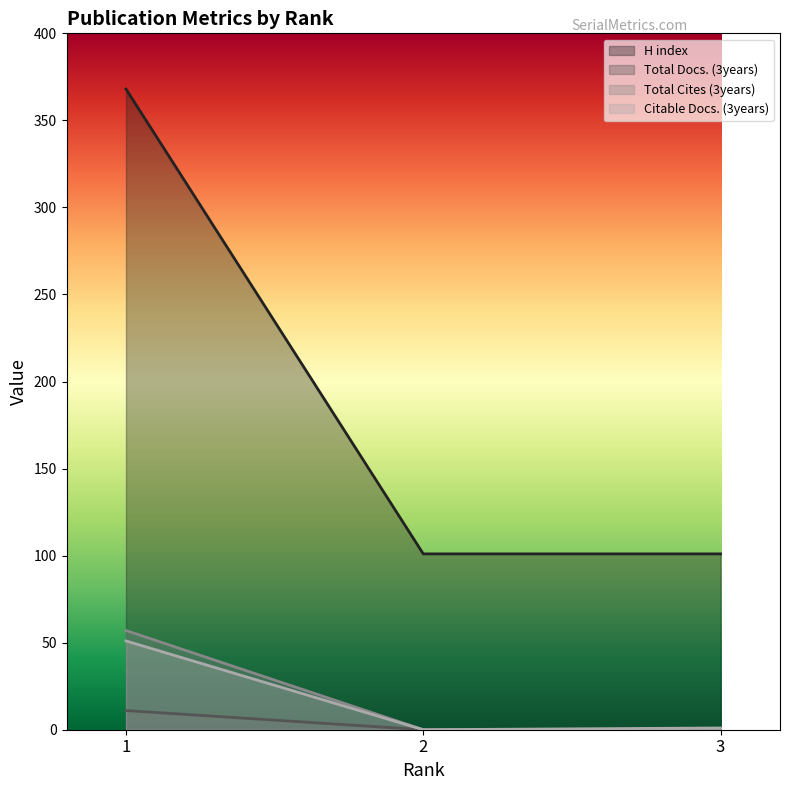

How many series are shown in this chart?

4